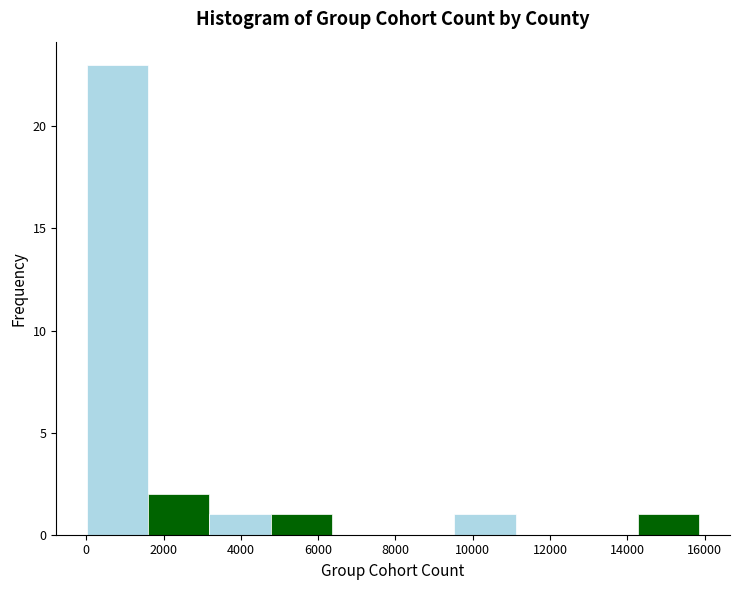

Which range on the x-axis has the tallest bar?

0 to 1600